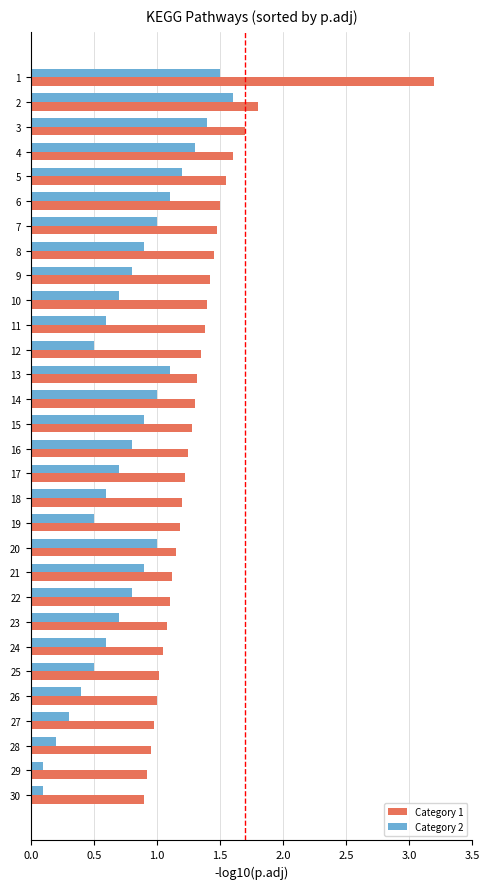

At 11, list the series in order from largest to smallest.

Category 1, Category 2